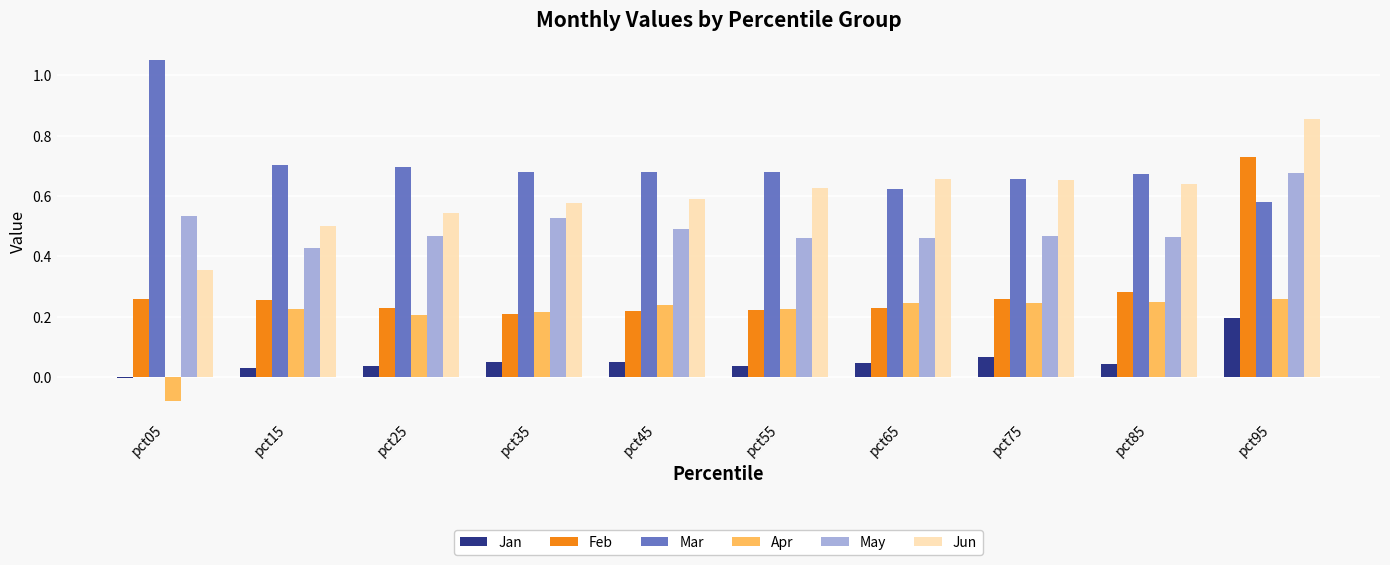

Is it true that Apr equals 0.2 at pct45?

True